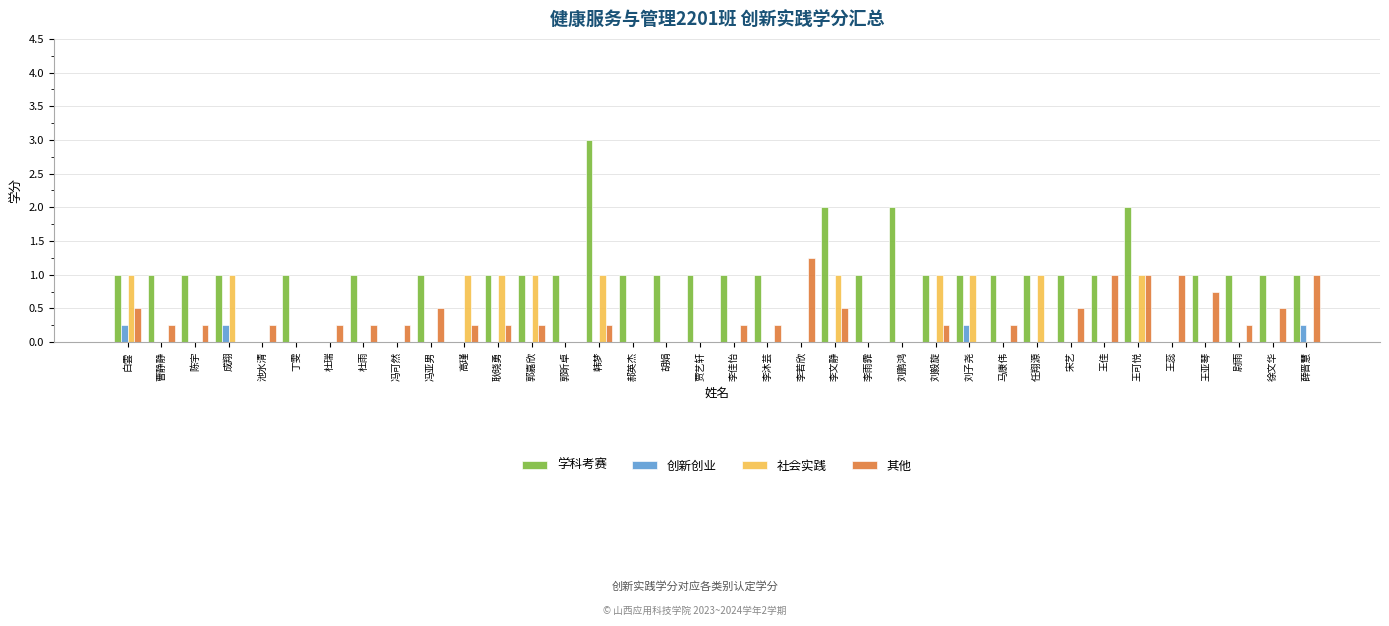

Count the number of data series in this chart.

4